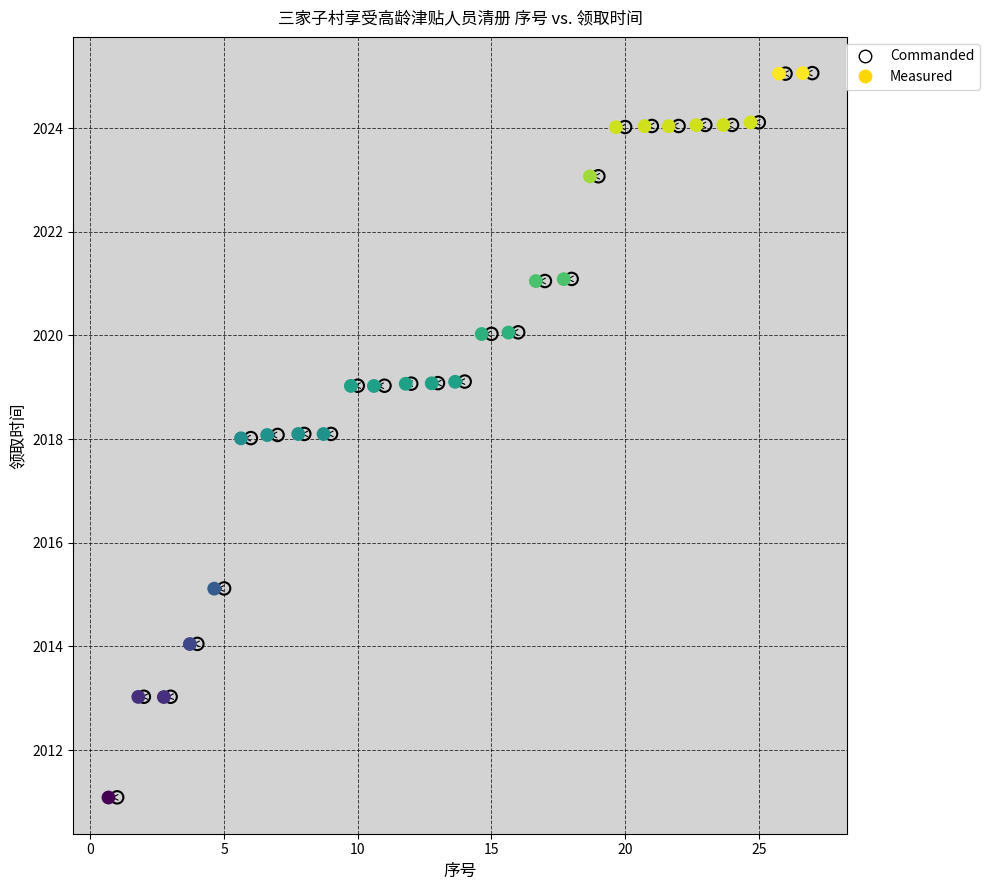

What are all the series names shown in the legend?

Commanded, Measured